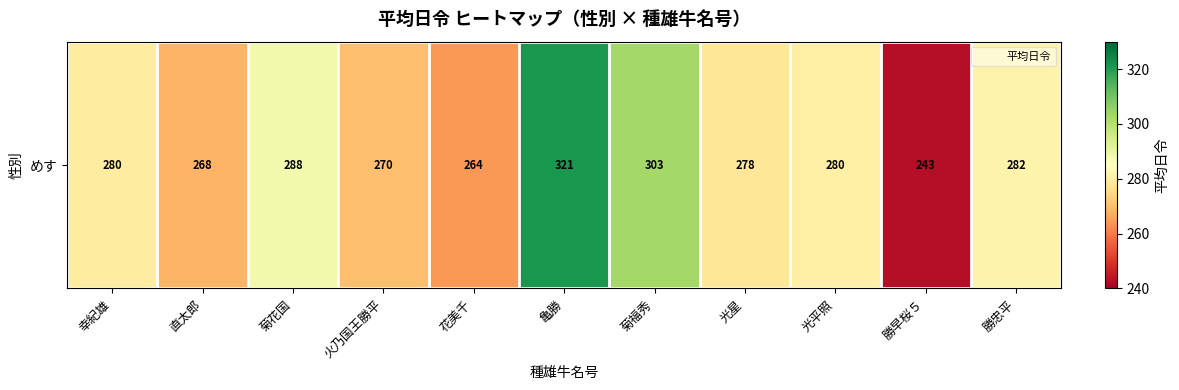

What is the difference between the maximum and minimum values?

78.0